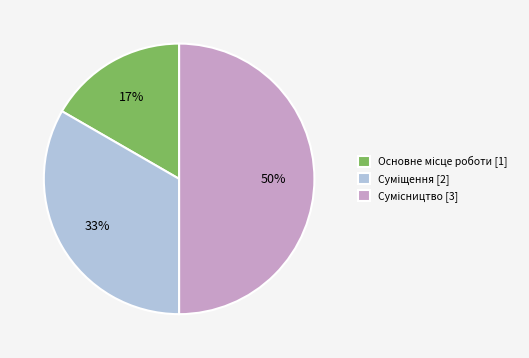

To the nearest percent, what is the average slice percentage?

33%